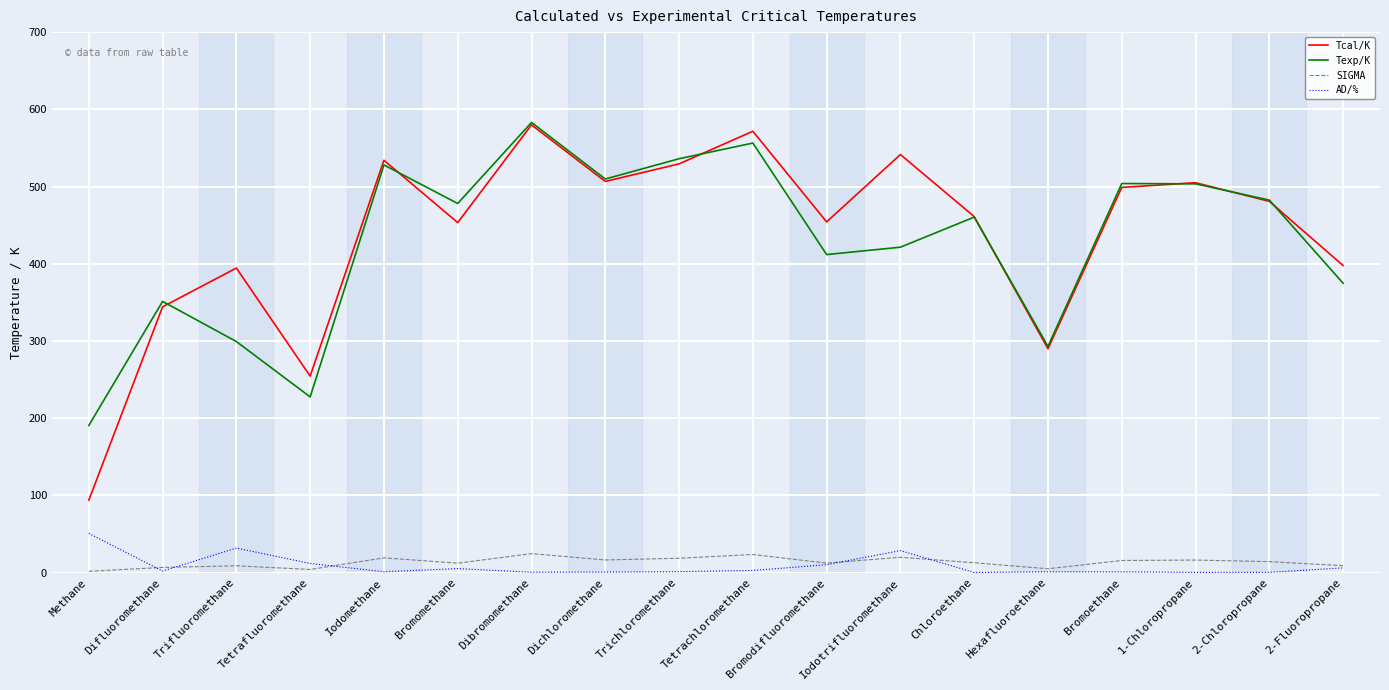

True or false: Texp/K and SIGMA intersect in this chart.

False